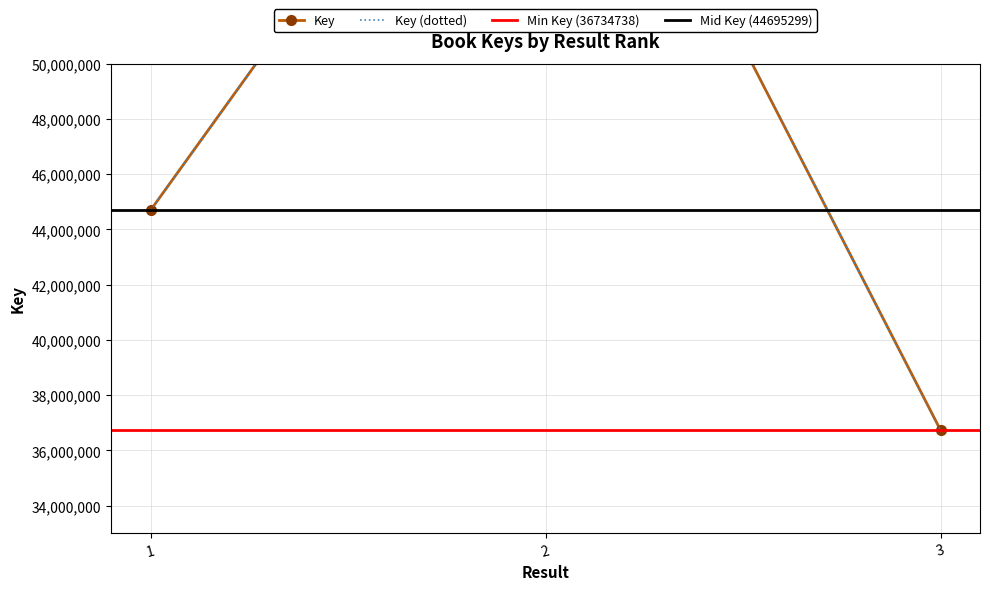

Approximately how many times larger is the value at 3 compared to 1?

0.8